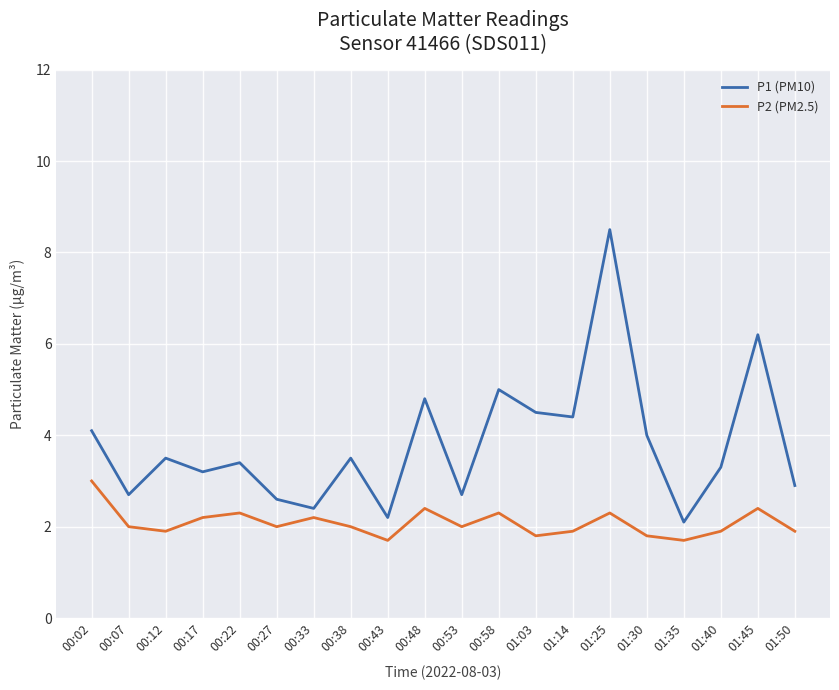

Is the value of P2 (PM2.5) at 00:38 greater than the value of P1 (PM10) at 00:02?

No